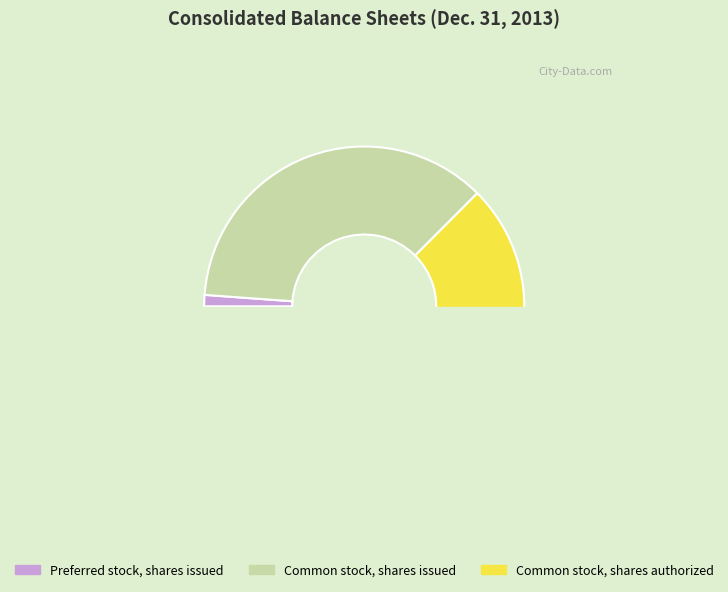

Count the number of slices in the pie.

3